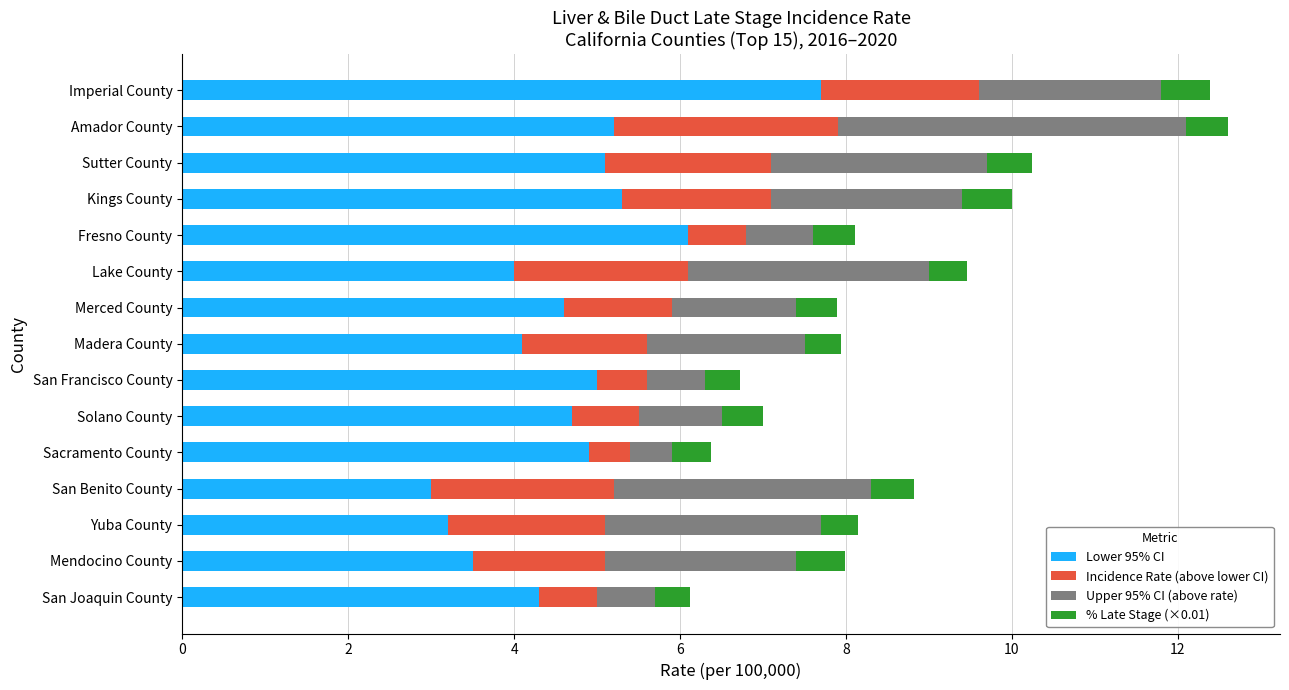

At which label does Lower 95% CI reach its peak?

Imperial County